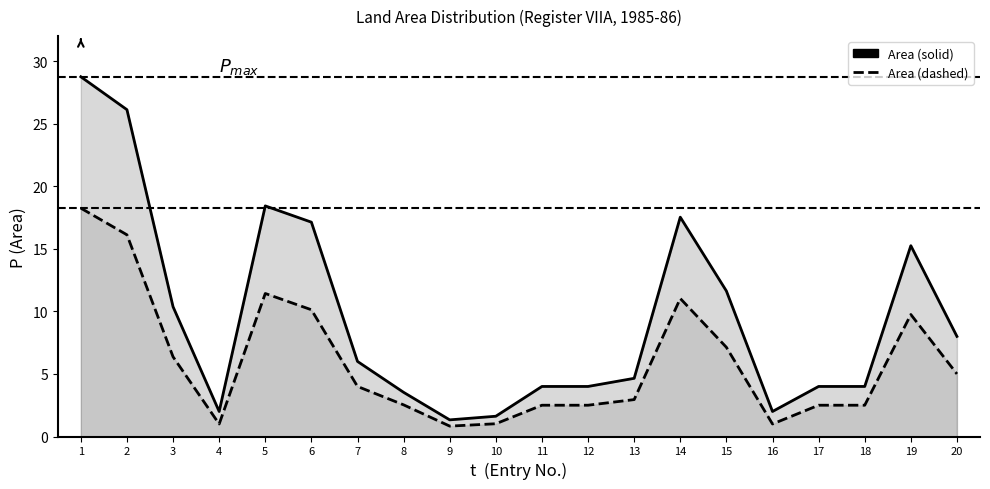

Which category has the highest value in the Area (dashed) series?

1